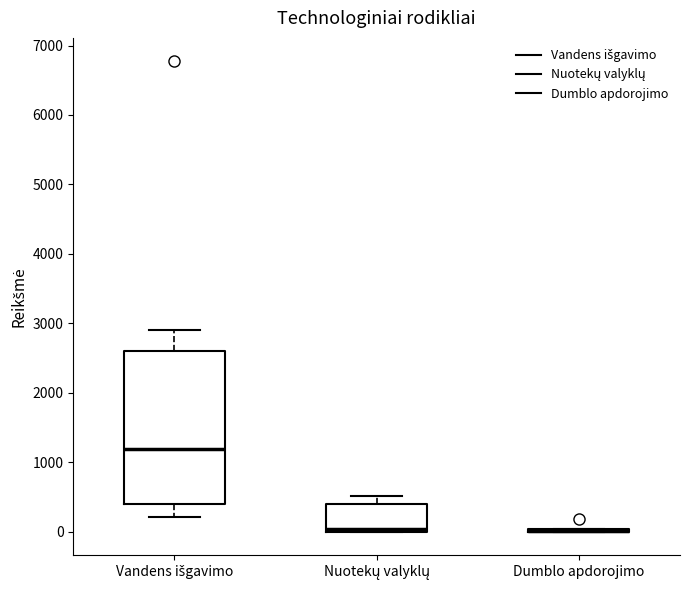

Reading left to right, read every box against the y-axis: the position of its median line, the range the box covers, and the ends of its whiskers. The values are not printed on the chart, so give them approximately, as read against the axis.

Vandens išgavimo: median 1200, box 400 to 2600, whiskers 200 to 2900
Nuotekų valyklų: median 0 (just above the box's lower edge), box 0 to 400, whiskers 0 to 500
Dumblo apdorojimo: box collapsed to a line at 0, whiskers 0 to 0